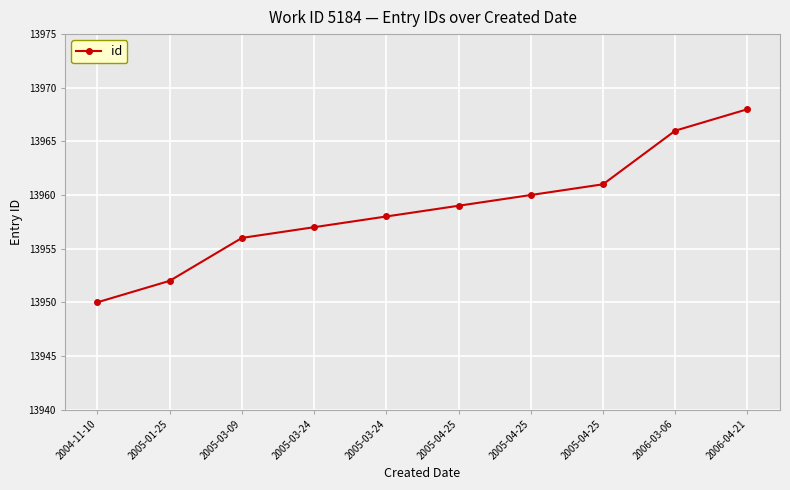

What is the difference between the second highest and minimum values?

16